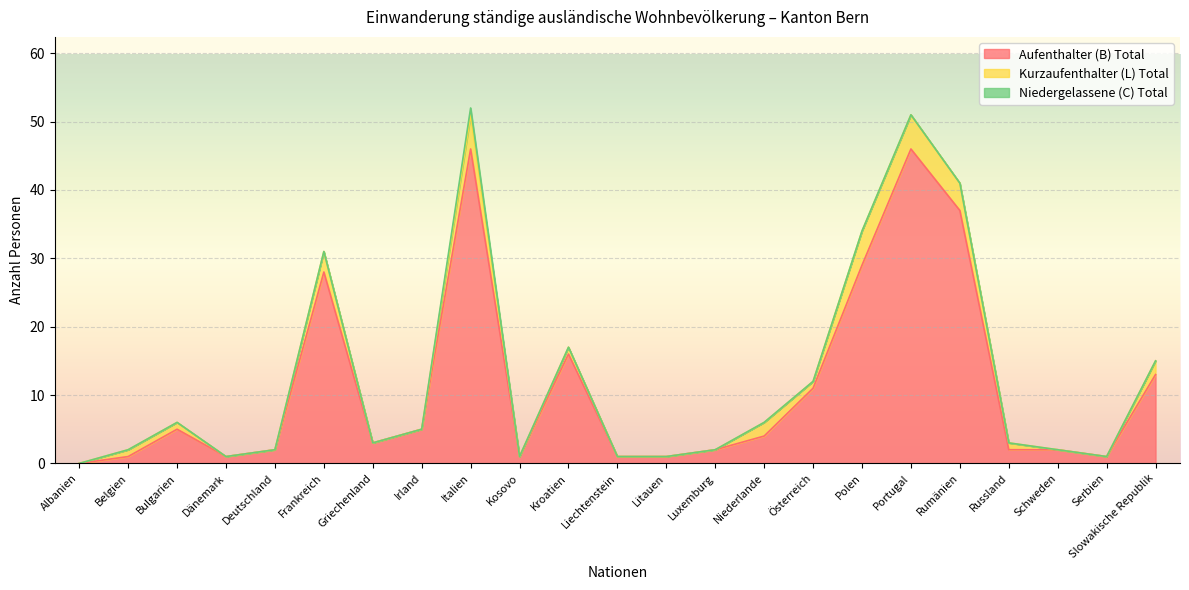

What is the spread (max minus min) of values at Kroatien?

16